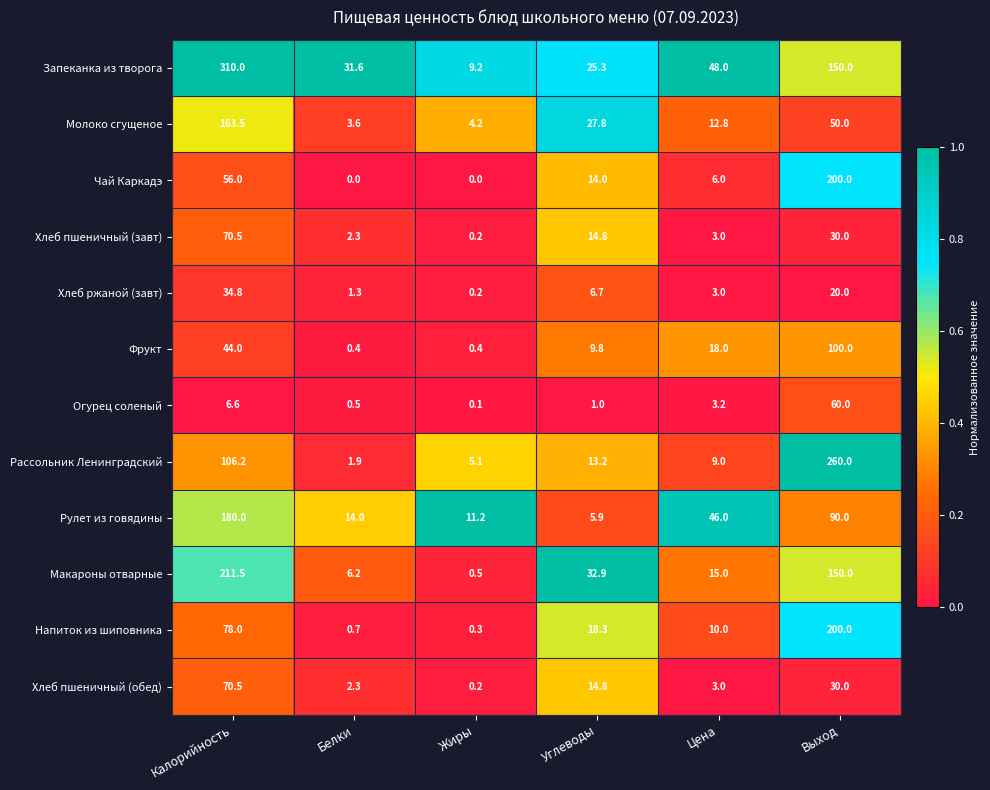

True or false: Чай Каркадэ has a value of 14.0 at Углеводы.

True